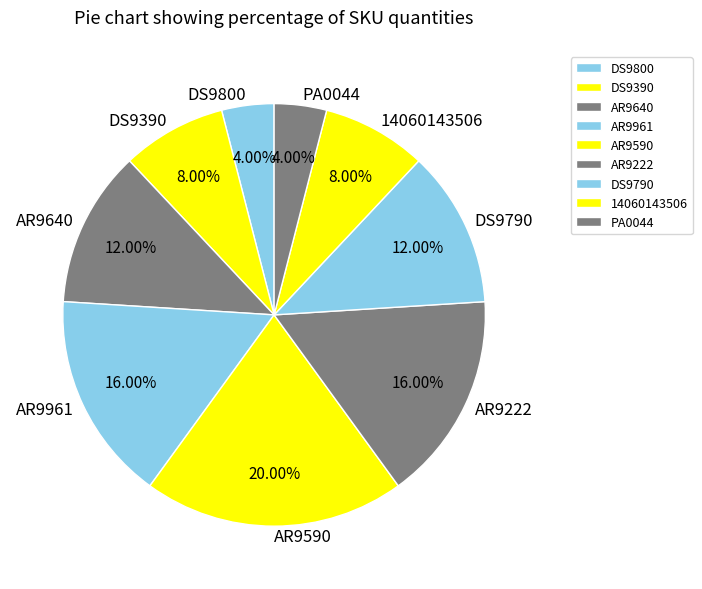

What is the largest slice in the pie chart?

AR9590